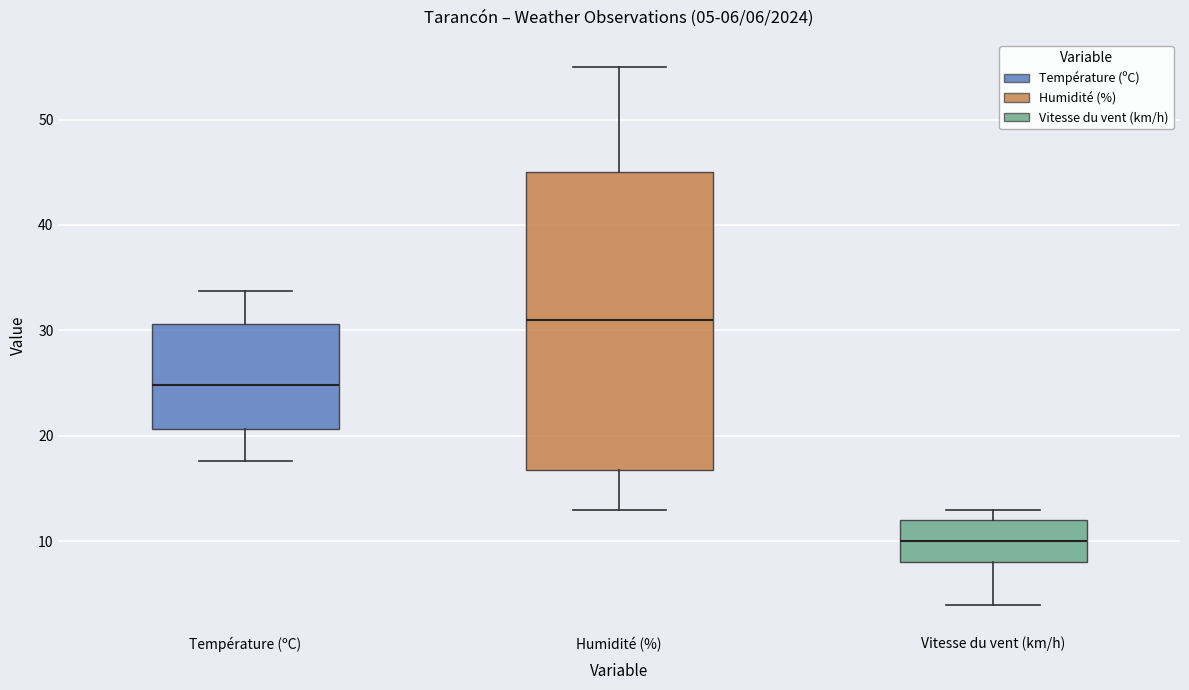

Which box has the highest median line?

Humidité (%)